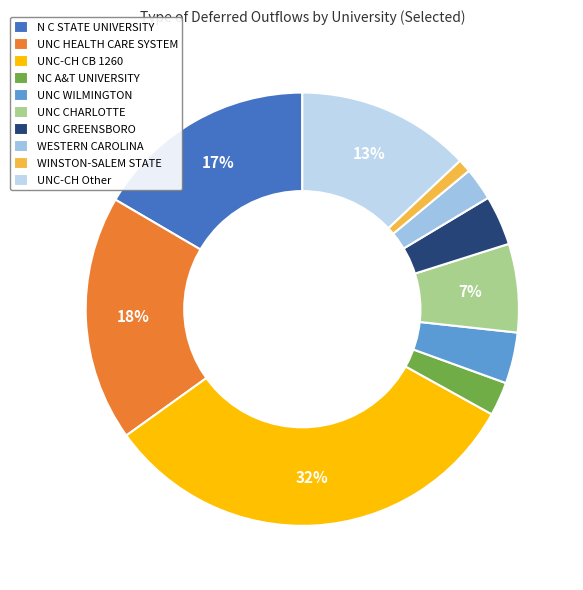

What is the ratio of the value at WINSTON-SALEM STATE to the value at UNC HEALTH CARE SYSTEM?

0.1